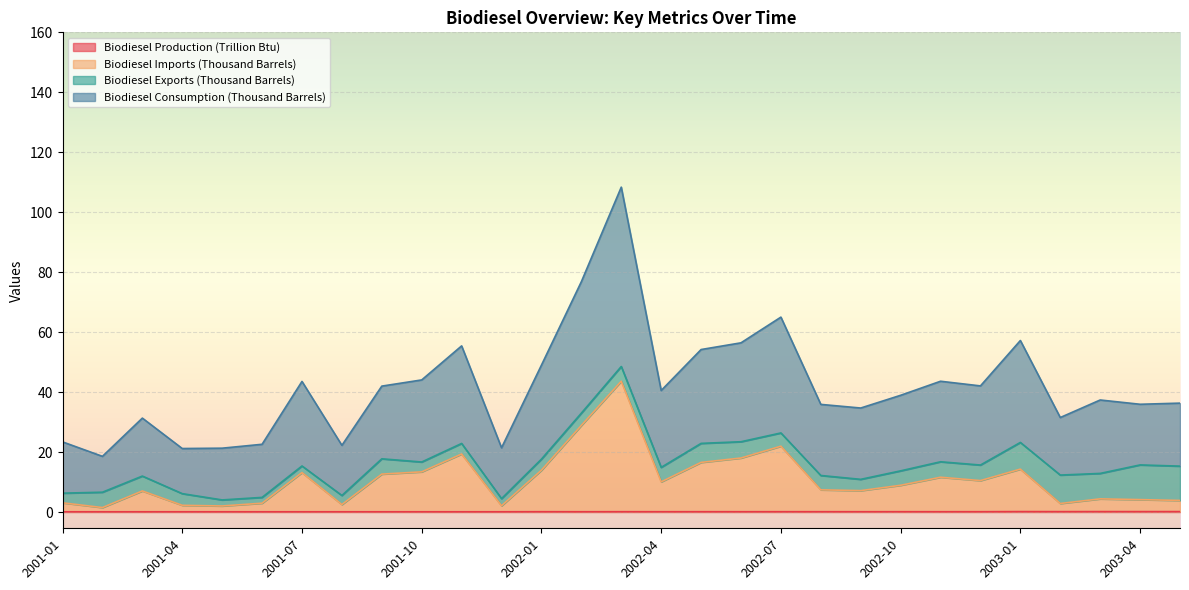

The value of Biodiesel Production (Trillion Btu) at 2001-04 is 0.1. True or false?

True